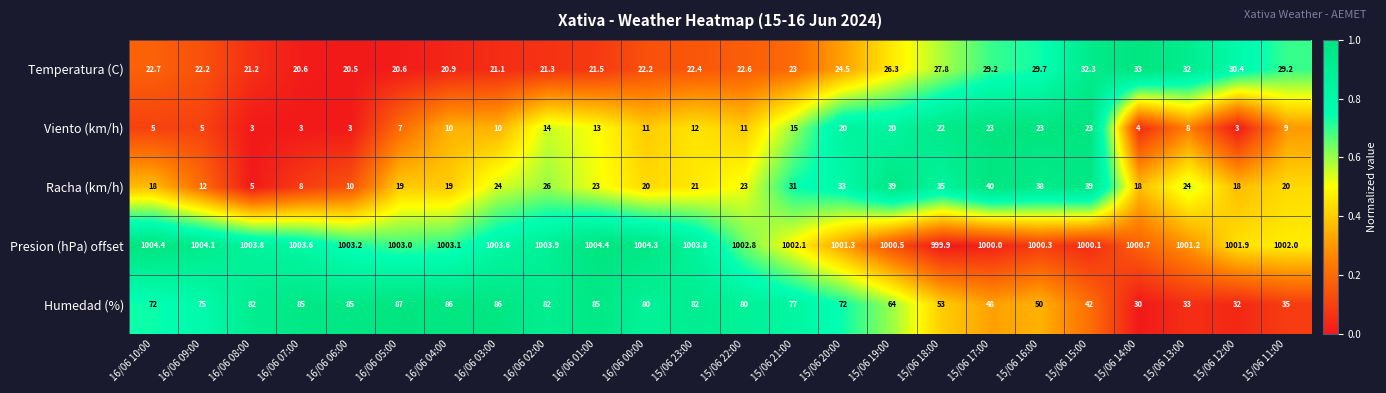

Which category has the lowest value in the Humedad (%) series?

15/06 14:00